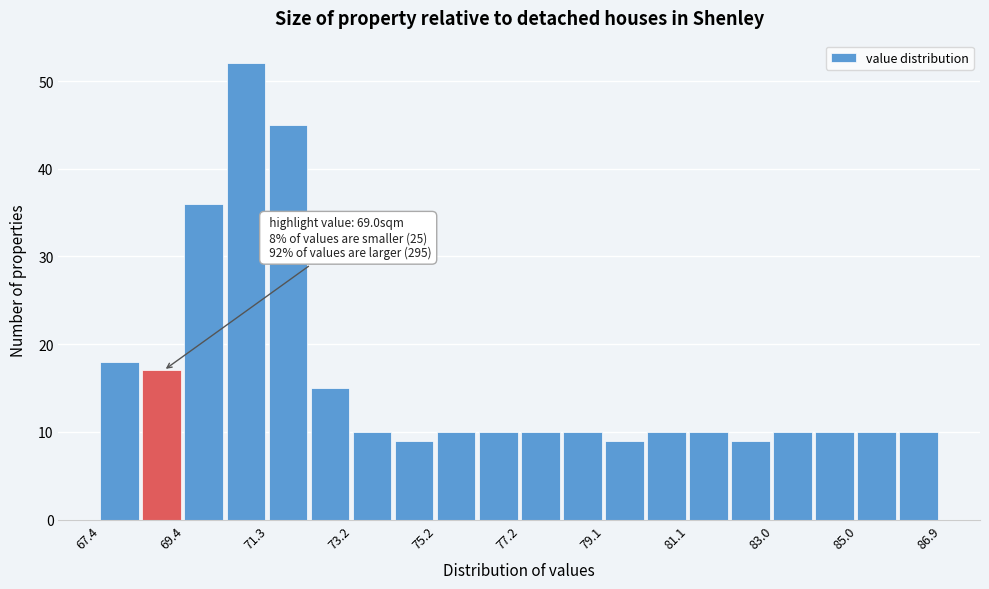

Which range on the x-axis has the tallest bar?

70.4 to 71.4